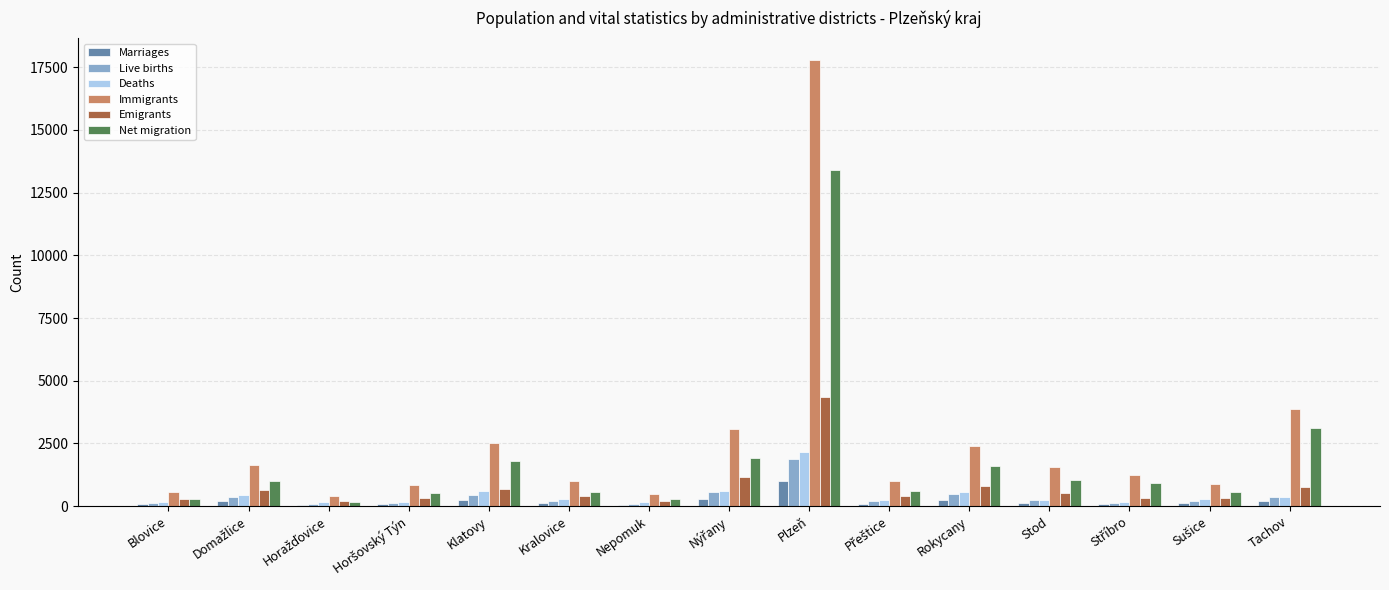

The Immigrants series shows 554 at Blovice. True or false?

True